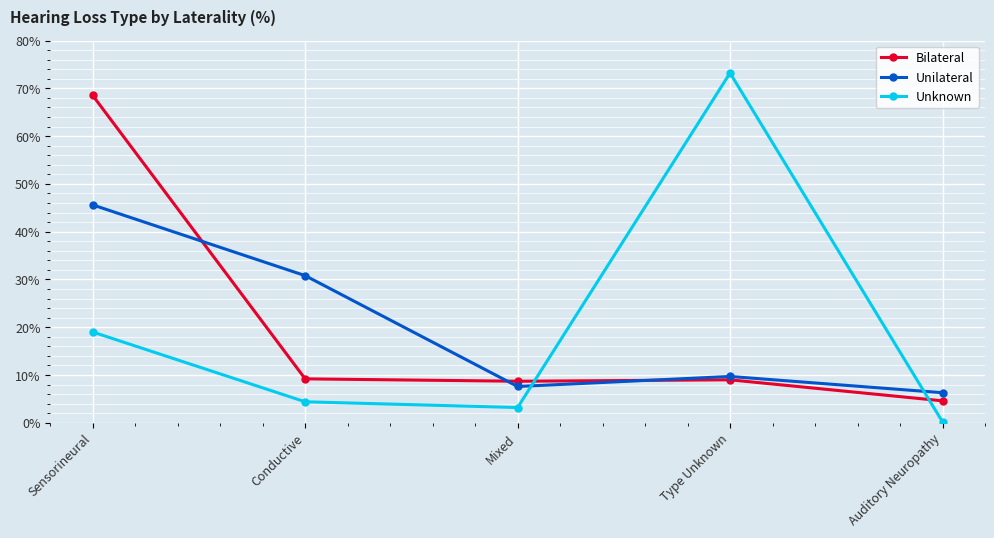

Which series ends up on top after the final intersection of Bilateral and Unilateral?

Unilateral